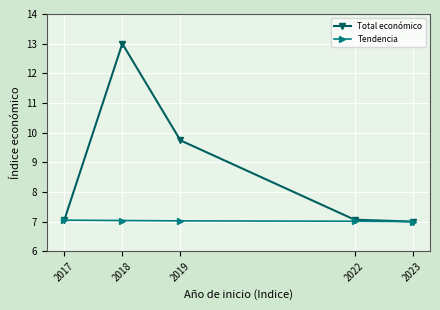

What is the sum of all Total económico values?

43.9